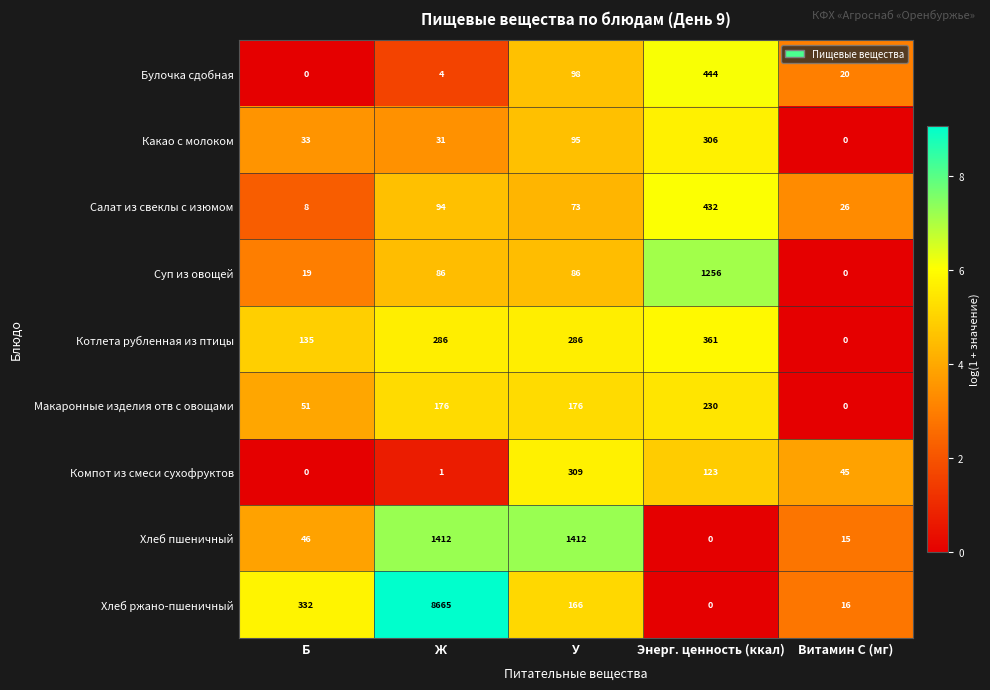

Count the number of data series in this chart.

9